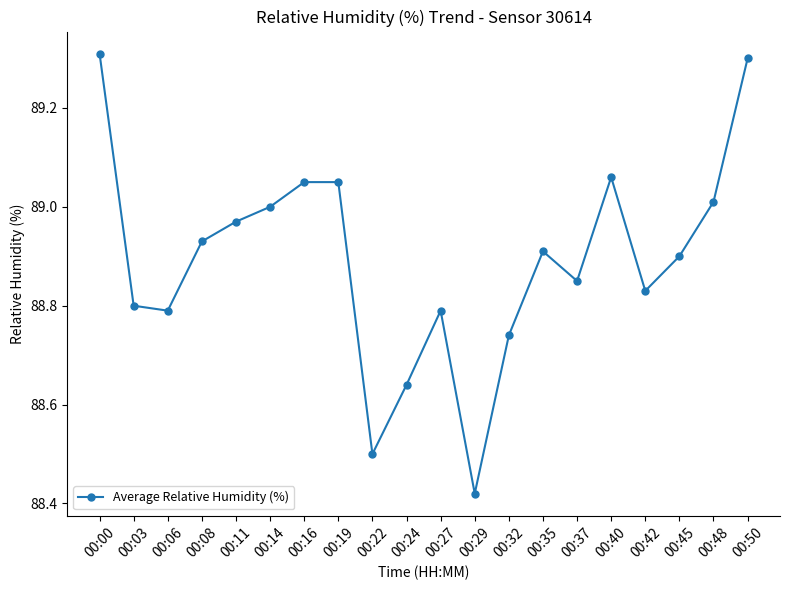

What is the change in value from 00:22 to 00:27?

+0.3